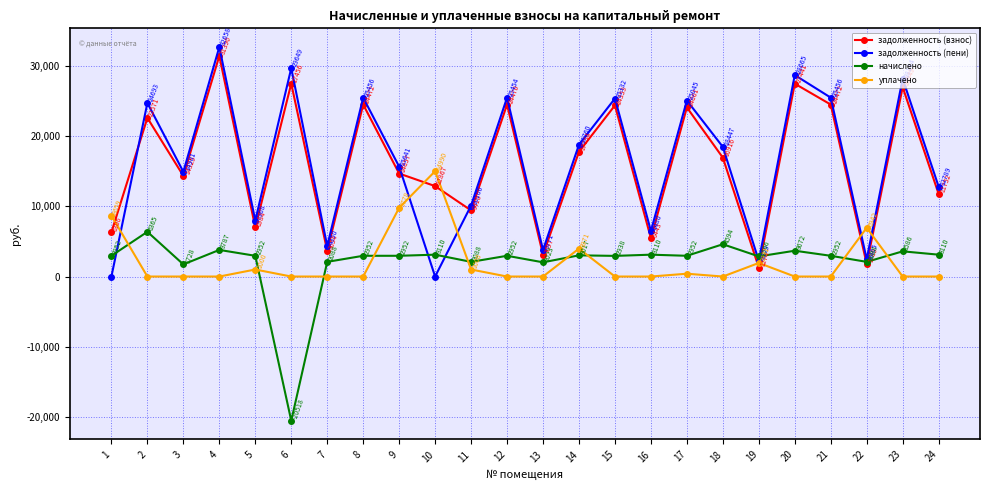

Between 6 and 16, which series saw the biggest shift?

начислено